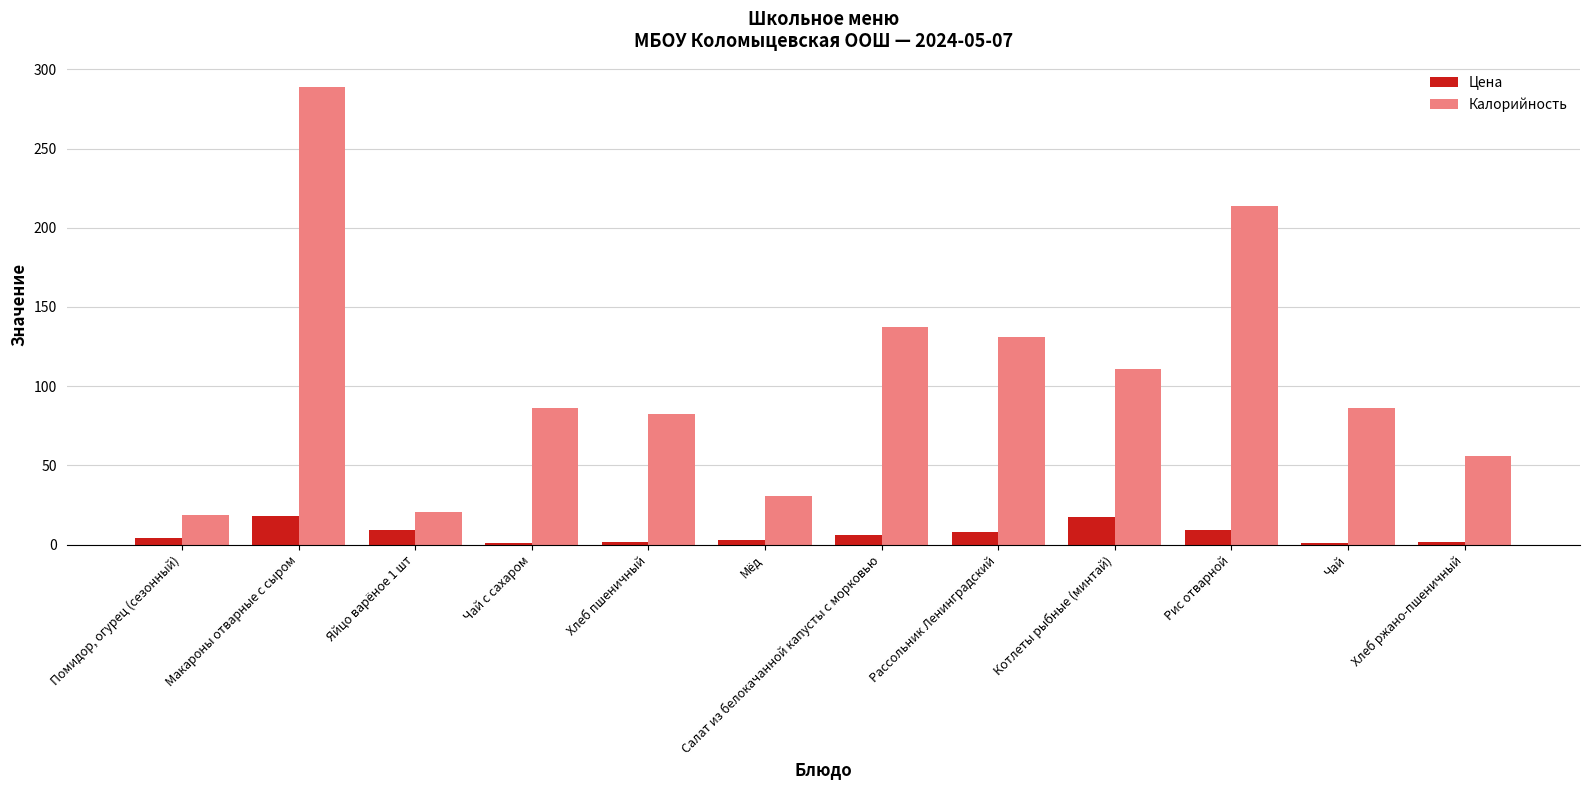

How many groups of bars are there?

12